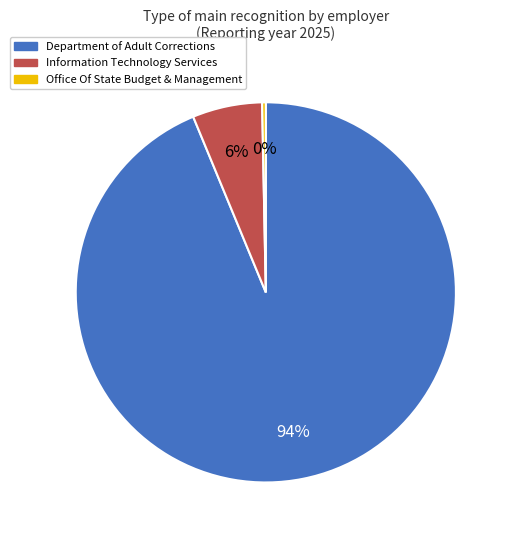

To the nearest percent, what is the combined percentage of Office Of State Budget & Management and Information Technology Services?

6%